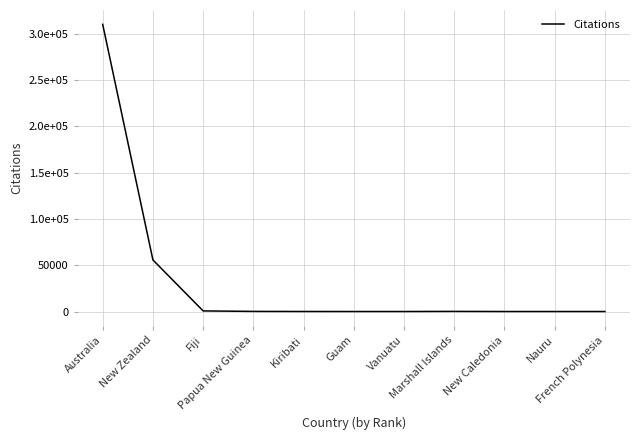

Where is the first local minimum?

Vanuatu